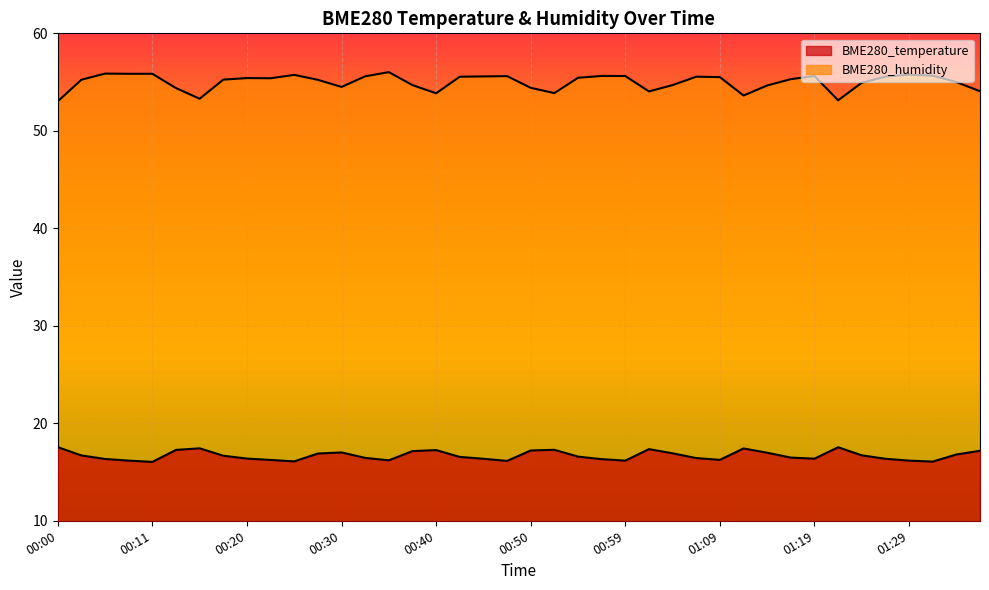

What is the label of the 1st point from the left?

00:00